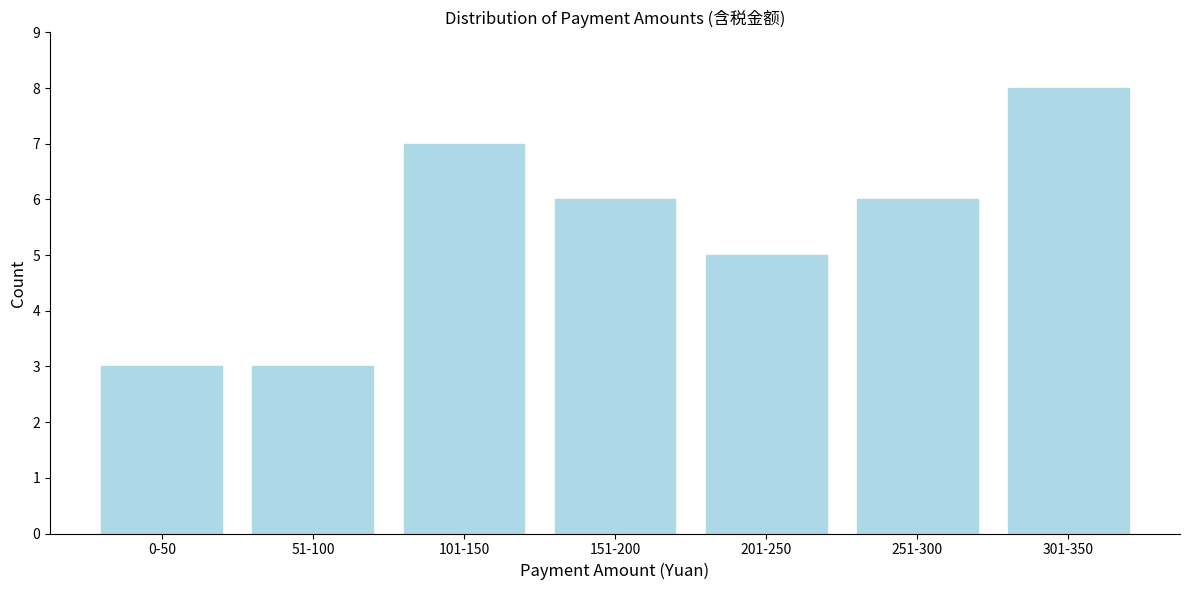

Reading left to right, what are all the values shown in this chart?

3	3	7	6	5	6	8